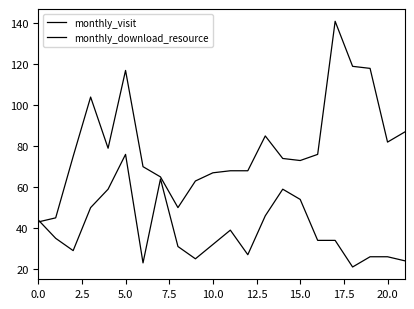

True or false: monthly_download_resource has more than 2 points higher than both neighbors.

True